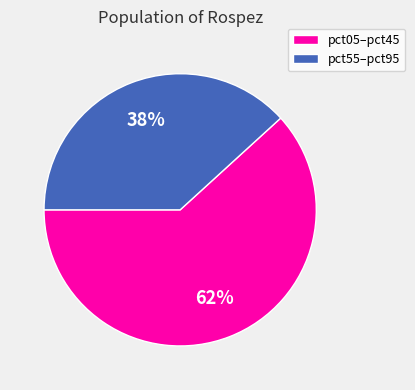

Is there any slice that represents more than half of the pie?

Yes